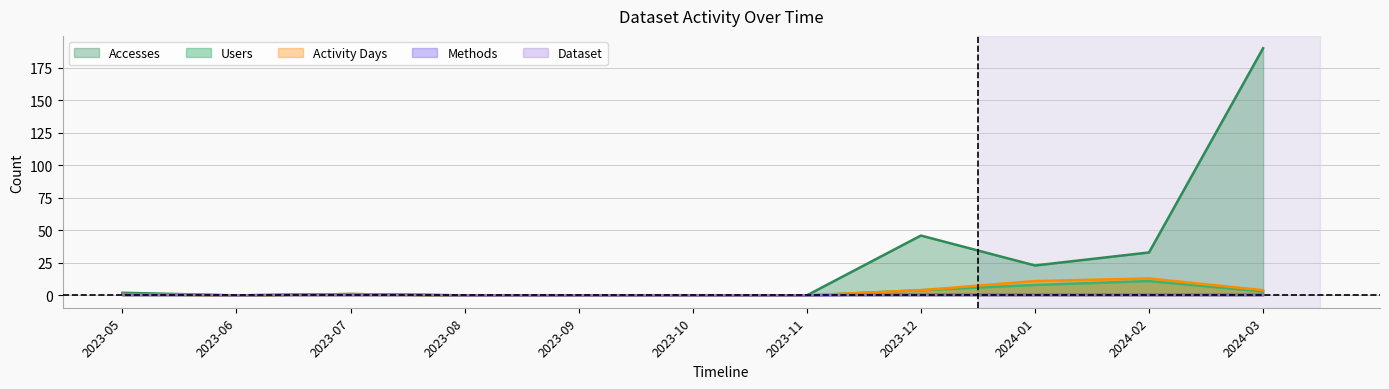

True or false: Users and Accesses cross at least once.

False